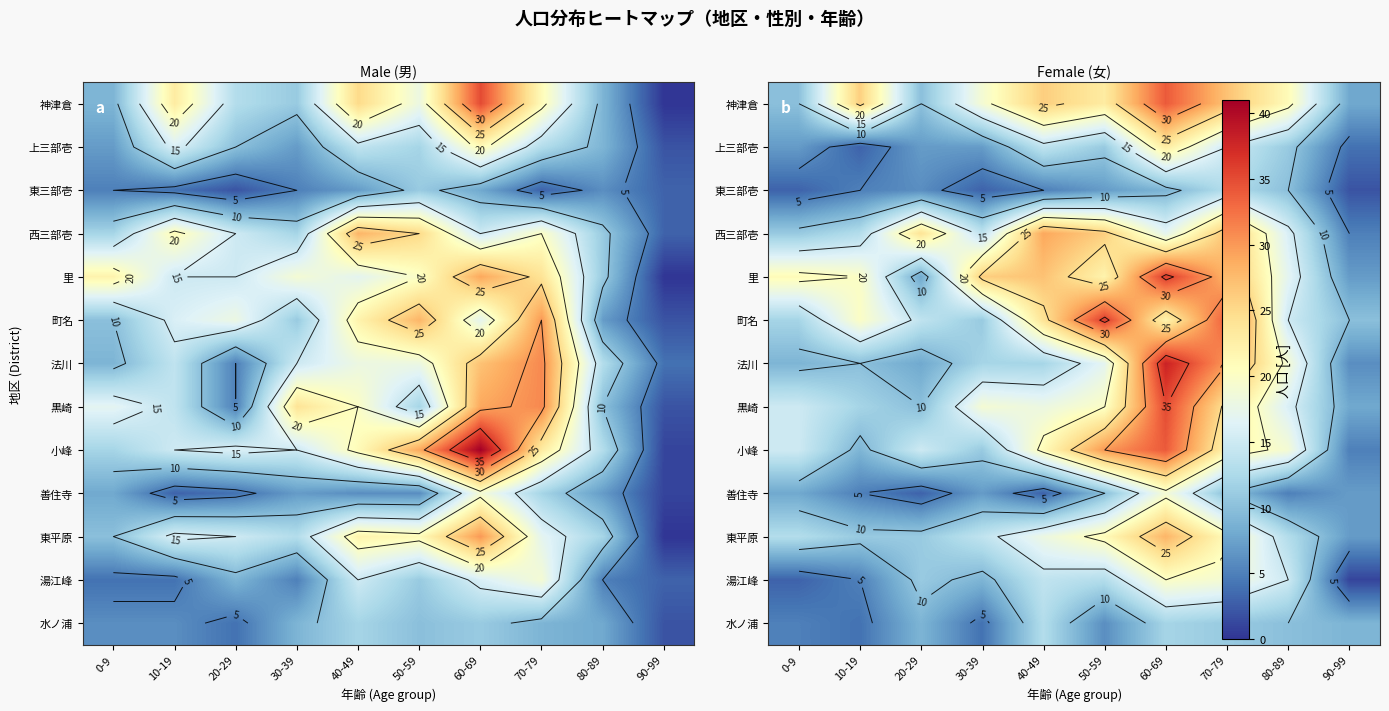

What is the maximum value shown in the chart?

38